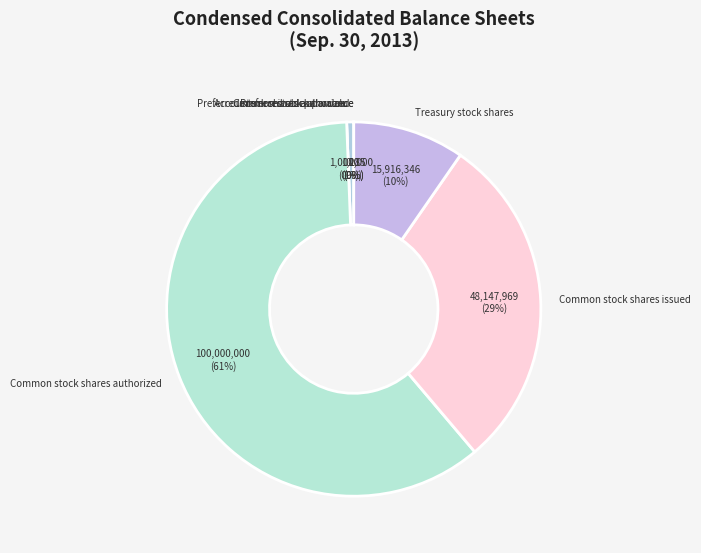

Rank the categories by value from highest to lowest.

Common stock shares authorized, Common stock shares issued, Treasury stock shares, Preferred stock shares authorized, Accounts receivable allowance, Preferred stock par value, Common stock par value, Preferred stock shares issued